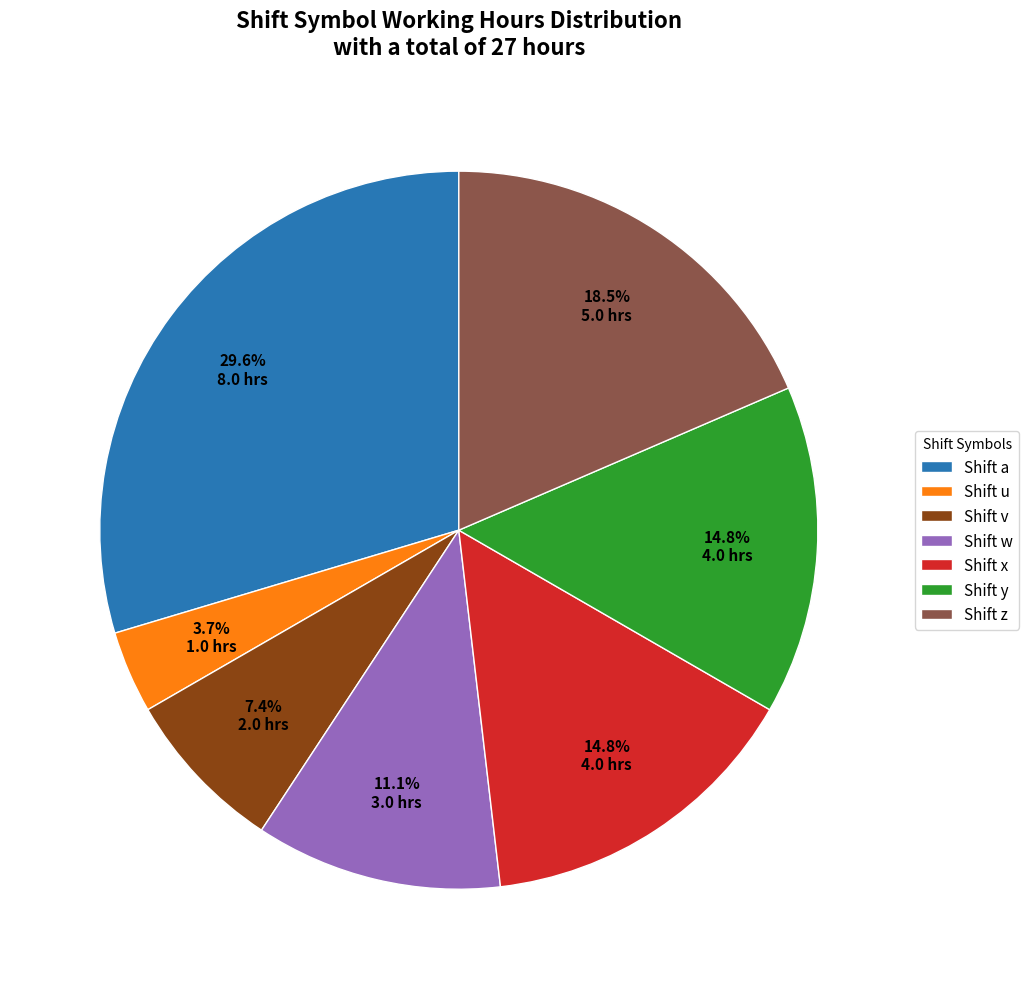

Which has a higher value, Shift y or Shift a?

Shift a